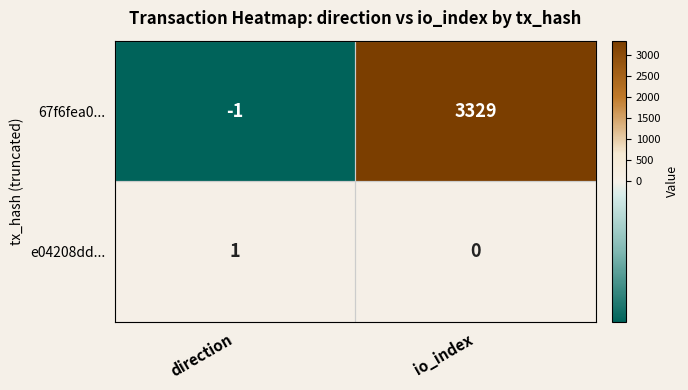

The value of e04208dd... at direction is 1. True or false?

True